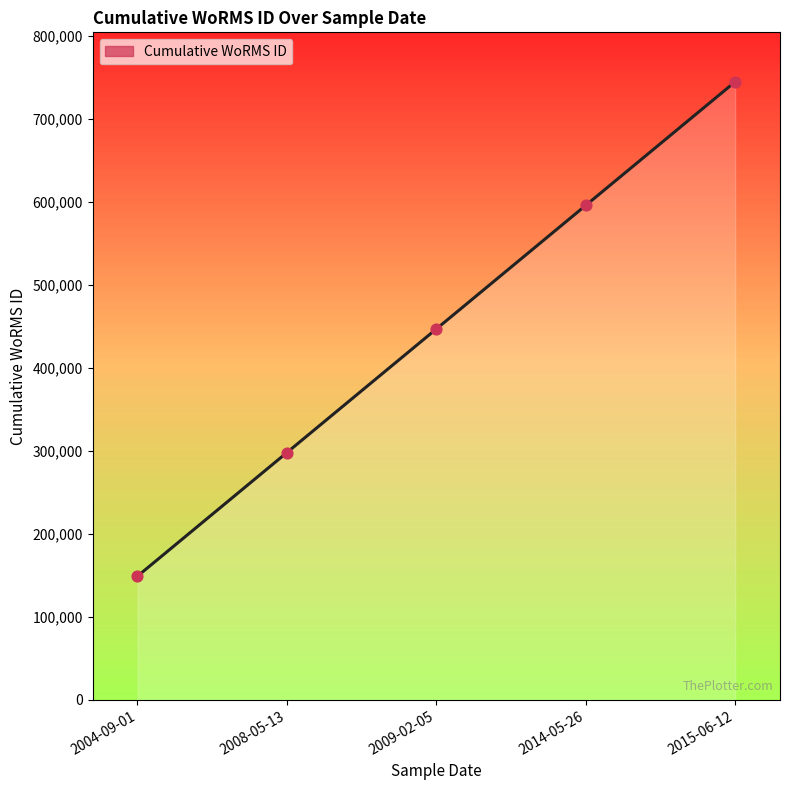

Approximately how many times larger is the value at 2009-02-05 compared to 2015-06-12?

0.6